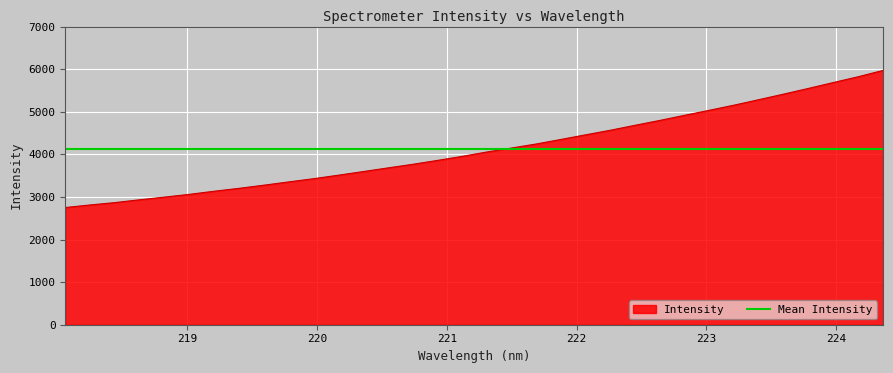

The chart shows a value of 7577.5 at 223.5987. True or false?

False